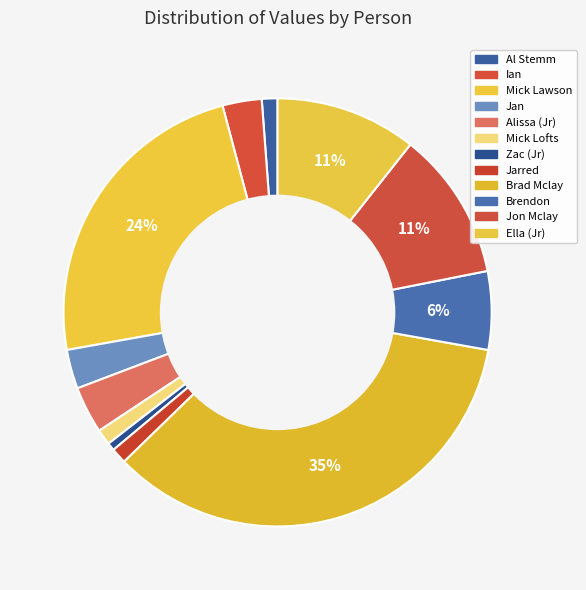

Do Zac (Jr) and Jarred together represent more than half of the pie?

No